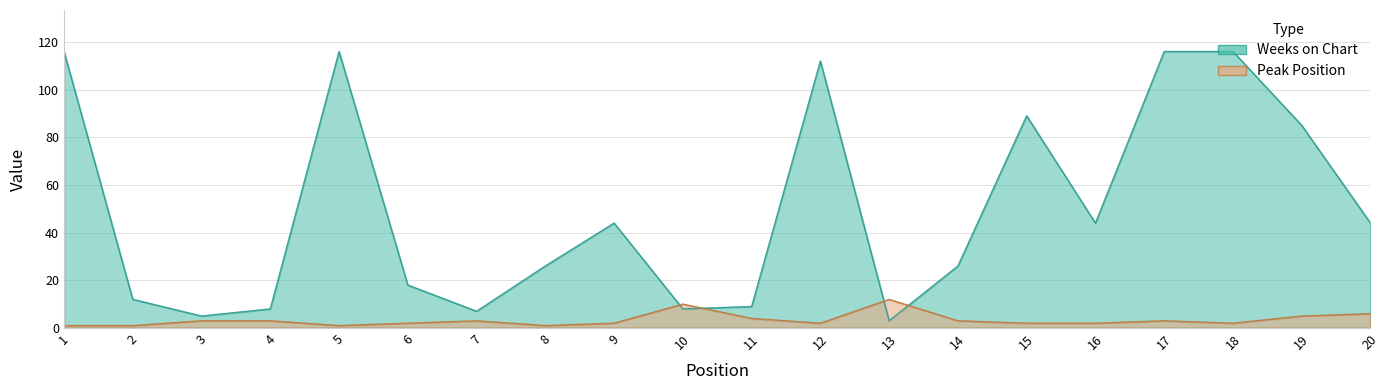

What is the maximum value for Weeks on Chart?

116